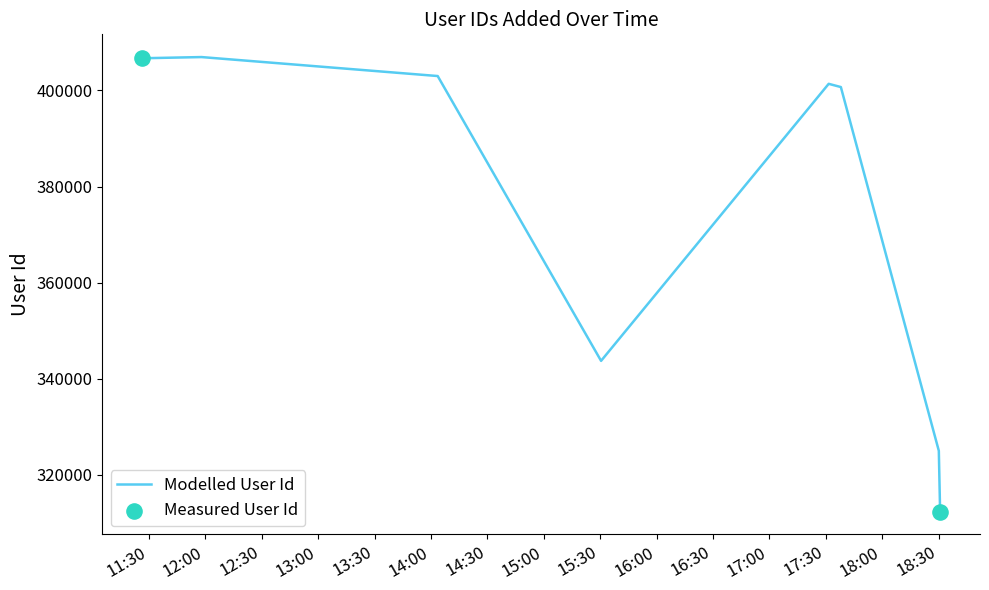

What is the greatest value displayed?

406958